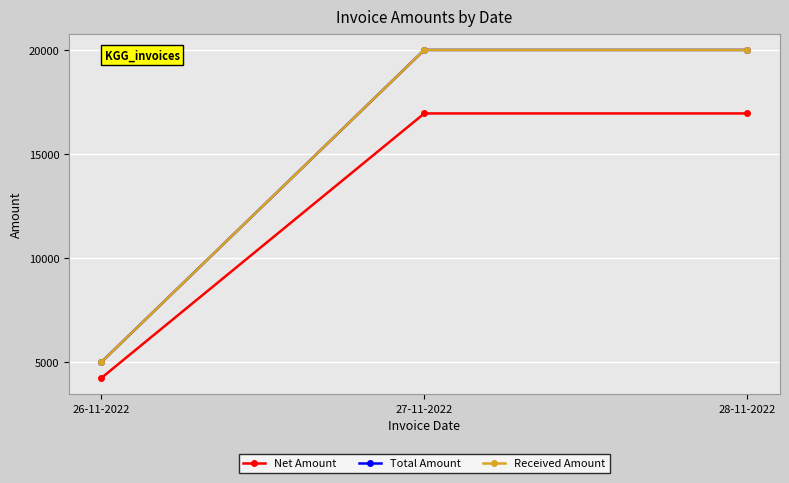

Which series has the largest total across all categories?

Total Amount